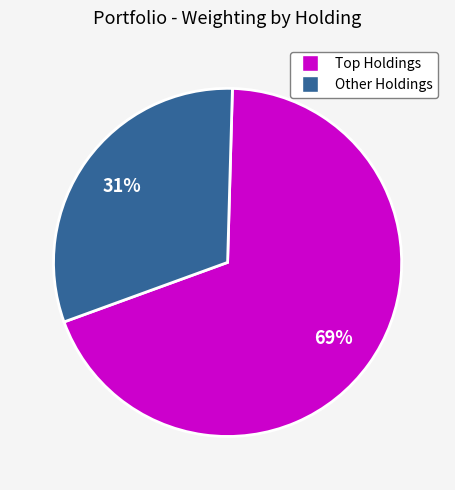

To the nearest percent, what is the average slice percentage?

50%